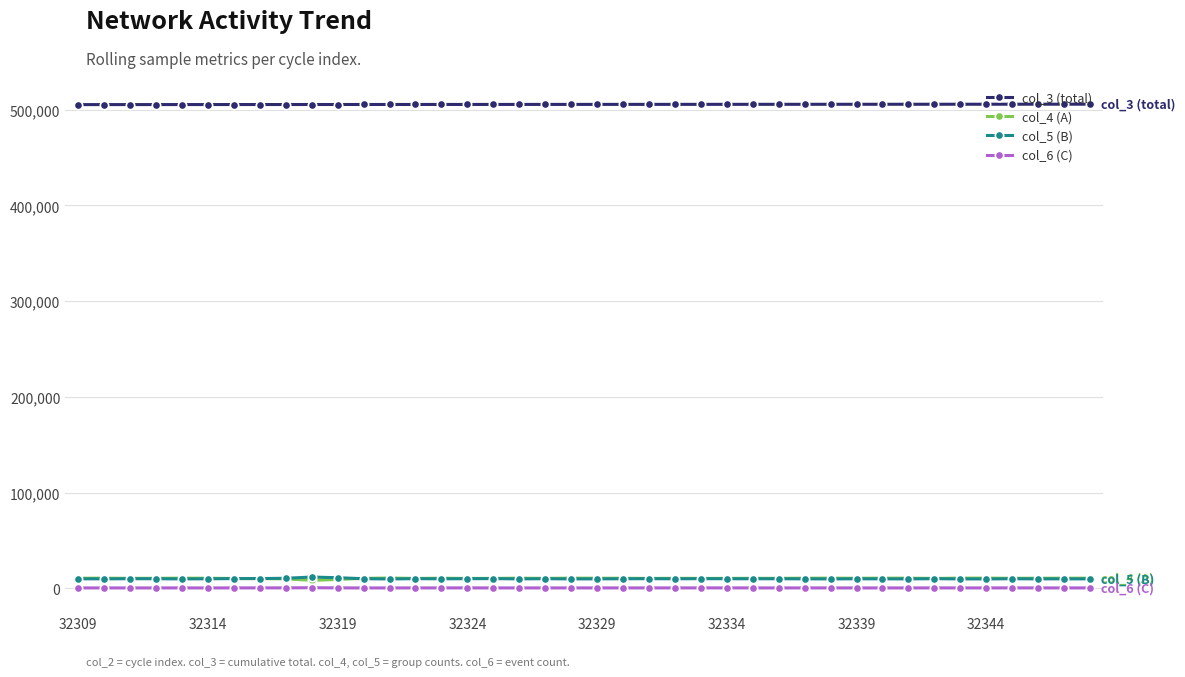

What is the average value of the col_5 (B) series?

9956